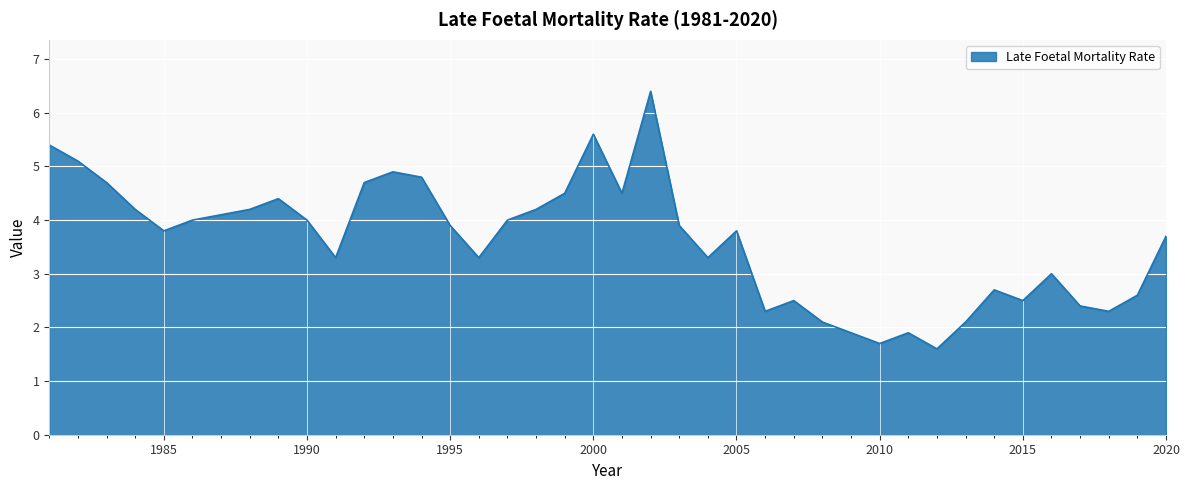

What is the minimum value shown in the chart?

1.6